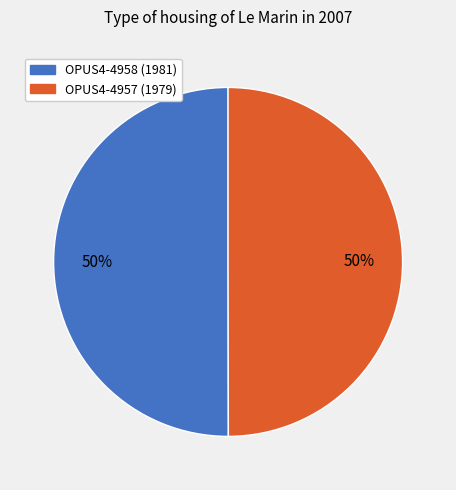

What is the ratio of the value at OPUS4-4958 to the value at OPUS4-4957?

1.0